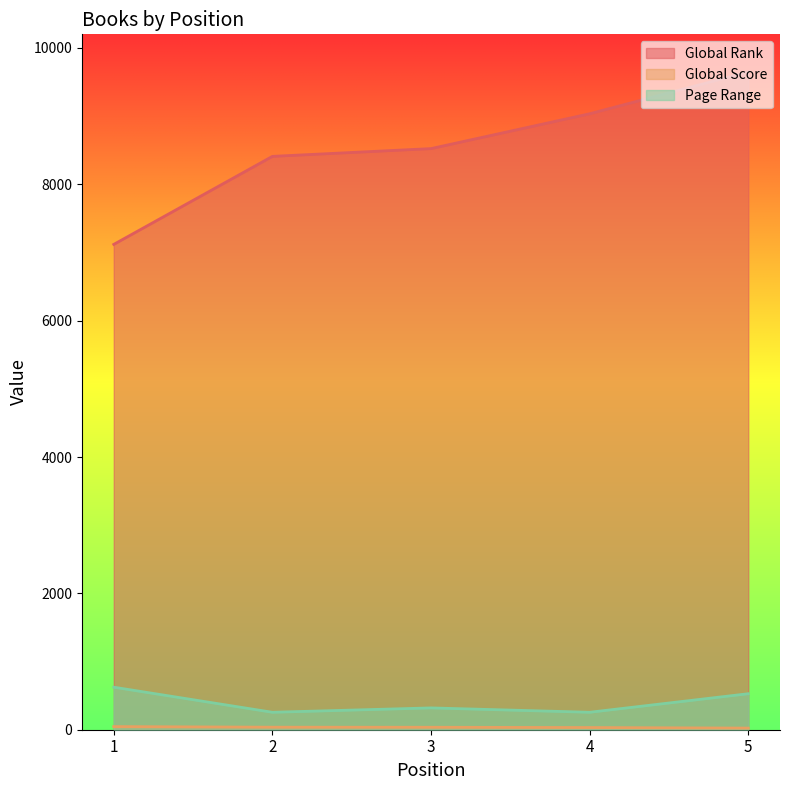

How many distinct data groups are displayed?

3